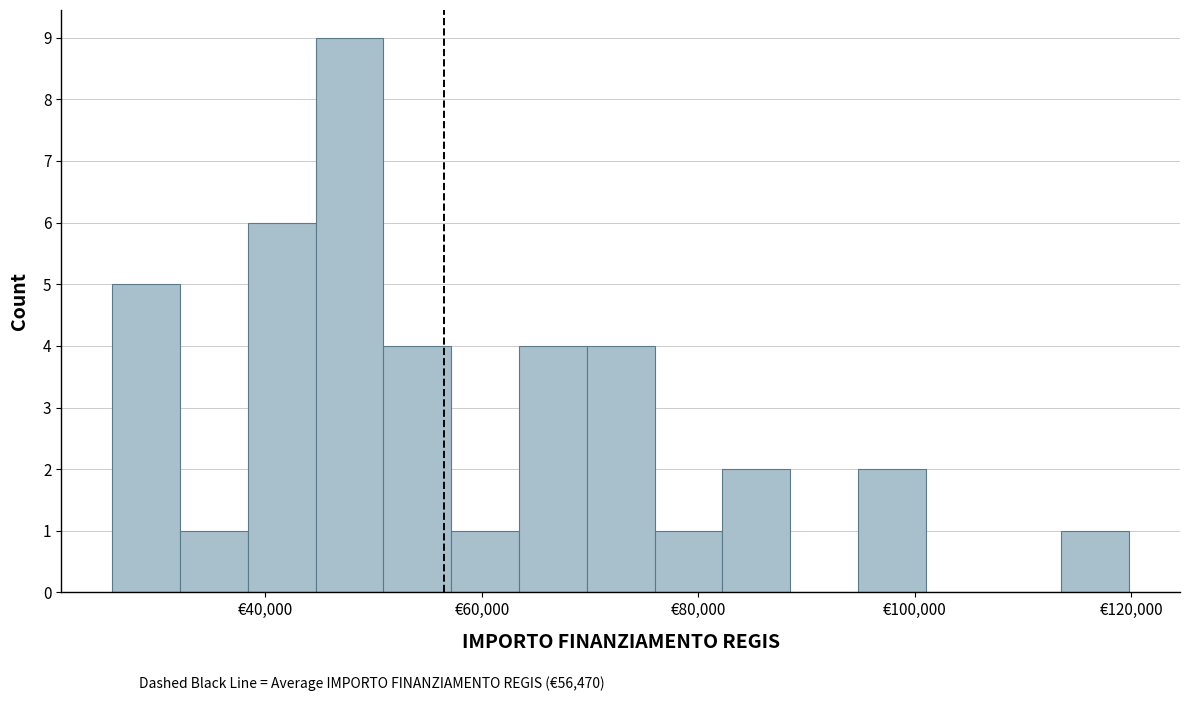

Around what value on the x-axis is the tallest bar? Give the approximate position of its centre, as read against the axis.

48000